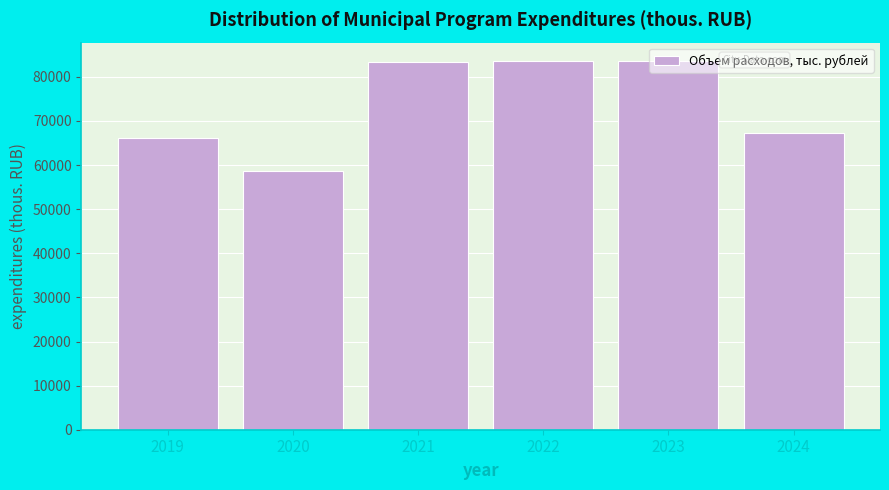

Read the value at 2021.

83288.9